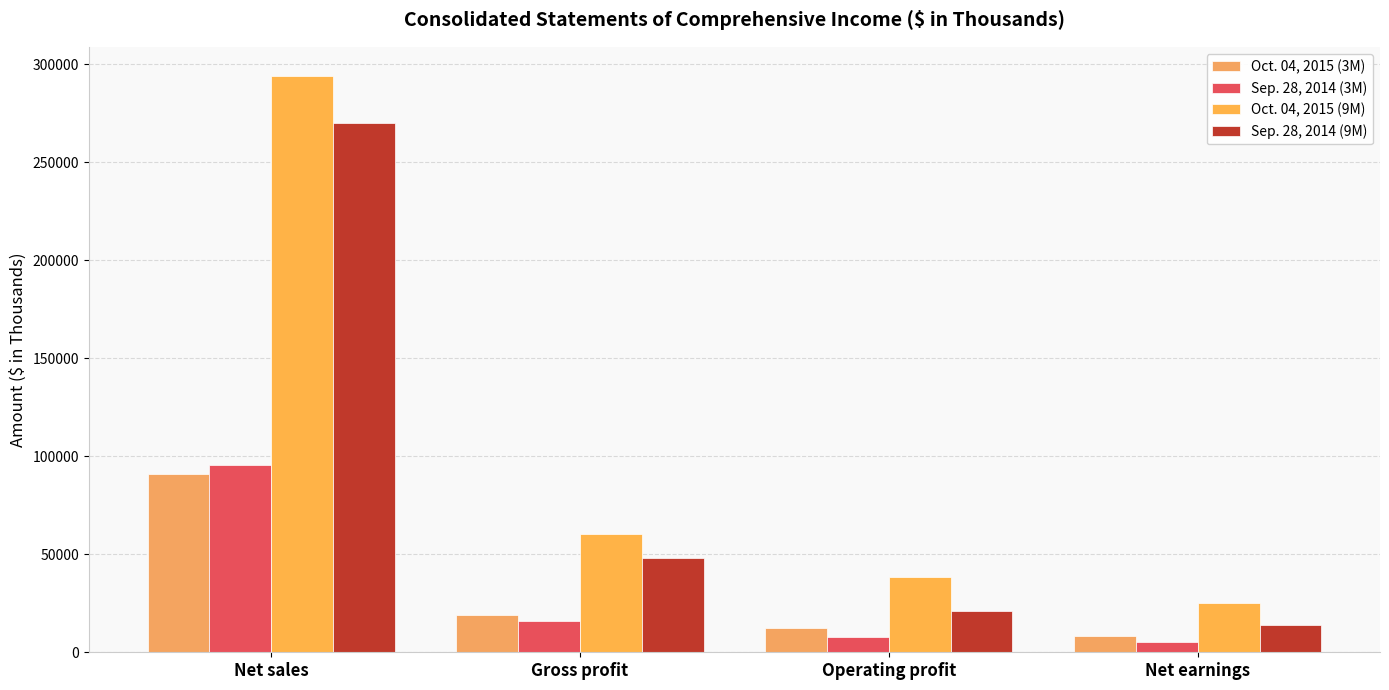

What position from the right is Operating profit?

2